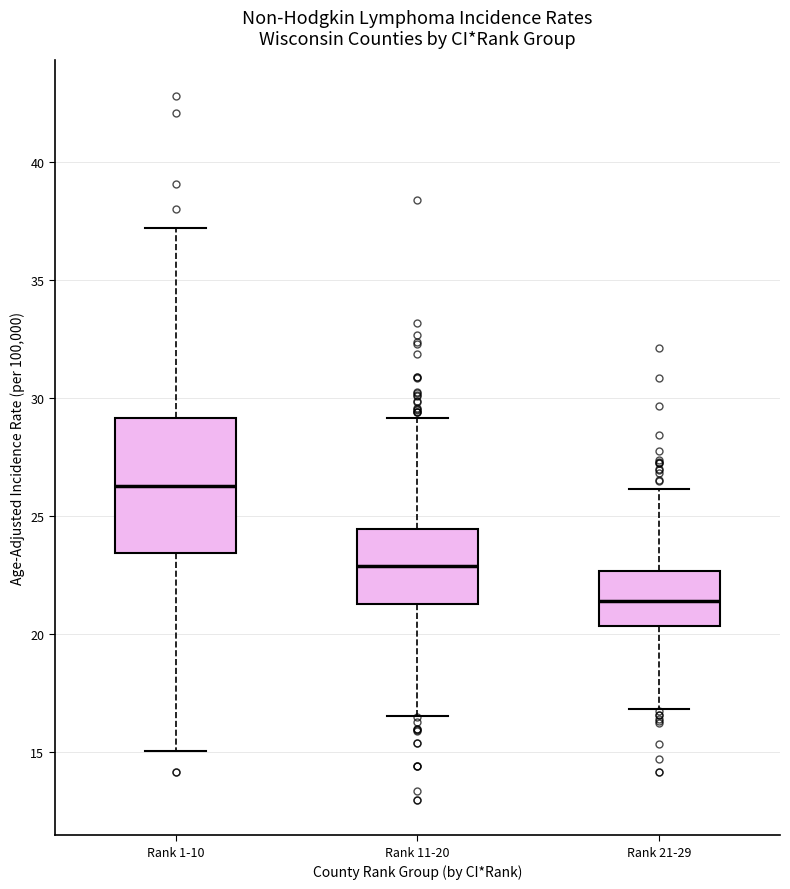

Reading left to right, read every box against the y-axis: the position of its median line, the range the box covers, and the ends of its whiskers. The values are not printed on the chart, so give them approximately, as read against the axis.

Rank 1-10: median 26.5, box 23.5 to 29.0, whiskers 15.0 to 37.0
Rank 11-20: median 23.0, box 21.5 to 24.5, whiskers 16.5 to 29.0
Rank 21-29: median 21.5, box 20.5 to 22.5, whiskers 17.0 to 26.0